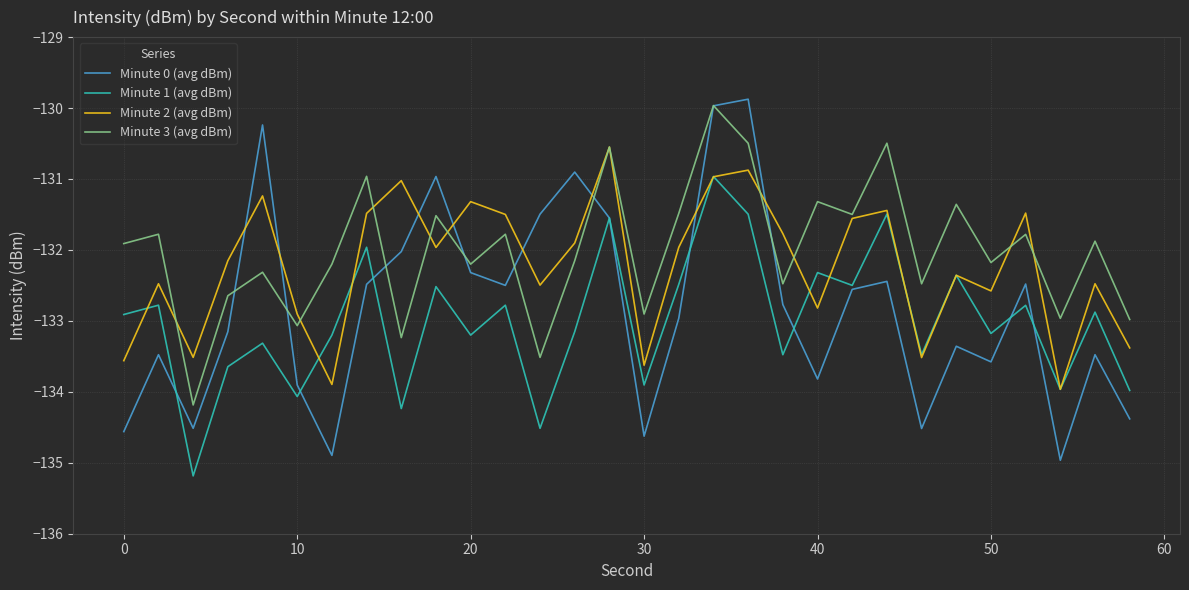

True or false: Minute 1 (avg dBm) and Minute 3 (avg dBm) cross at least once.

False